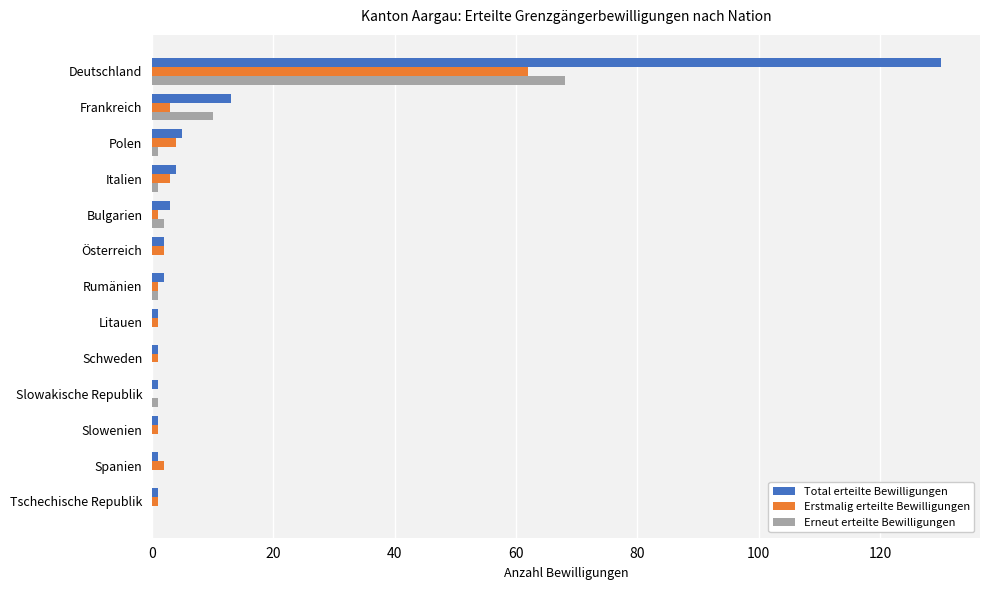

What is the sum of all Total erteilte Bewilligungen values?

165